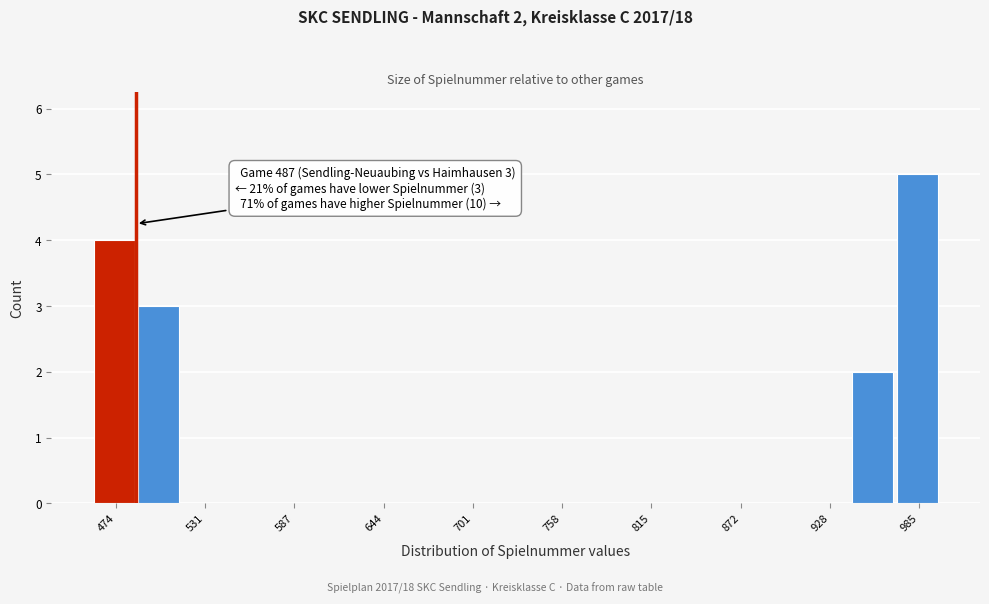

Read against the x-axis, roughly where is the centre of the tallest bar?

980